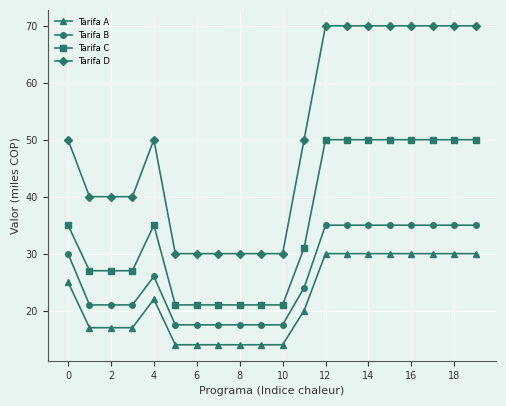

List the series in order of their overall mean, lowest first.

Tarifa A, Tarifa B, Tarifa C, Tarifa D